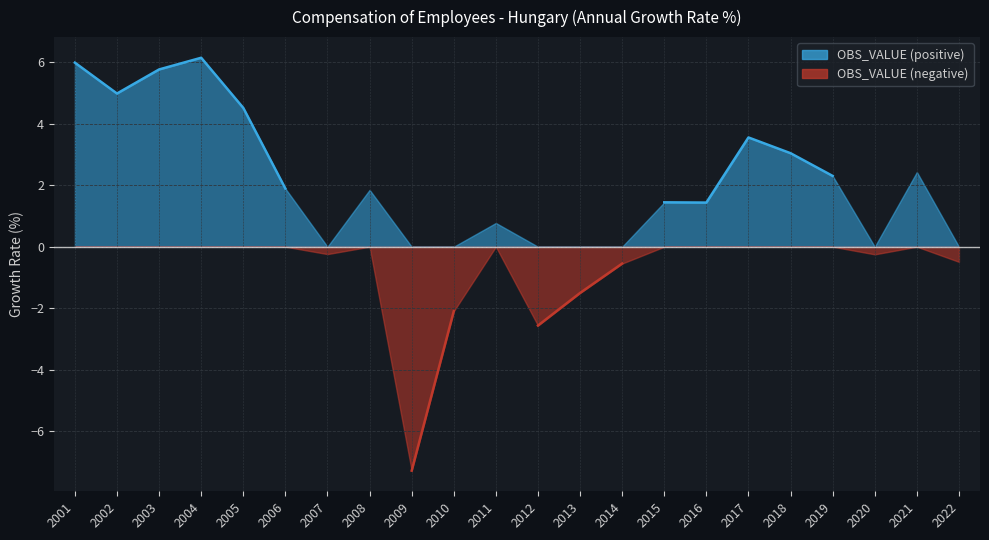

How many lines are shown in the chart?

1